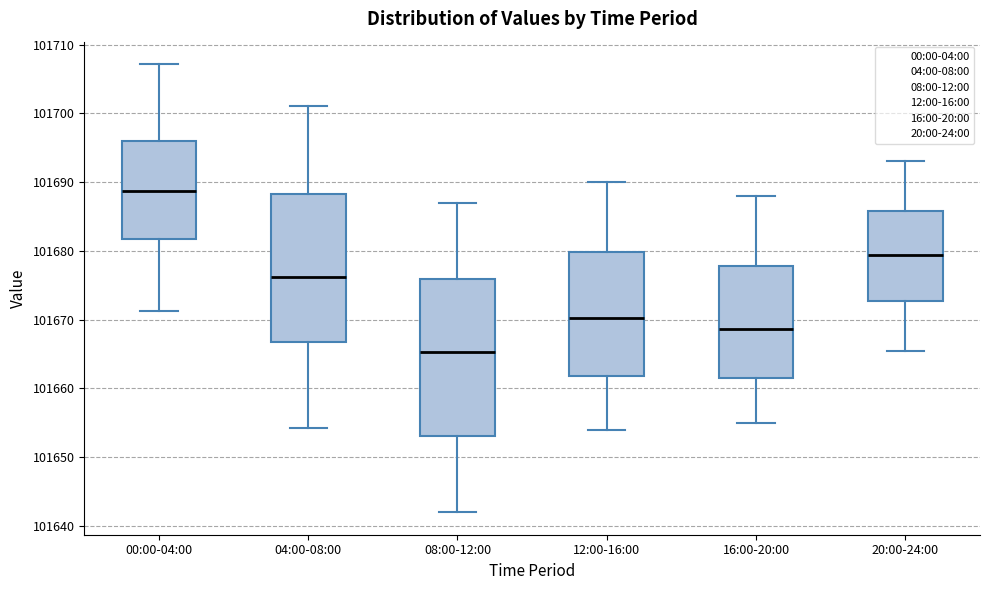

Where does the median line of the box for 12:00-16:00 sit on the y-axis? The values are not printed on the chart, so give them approximately, as read against the axis.

101670